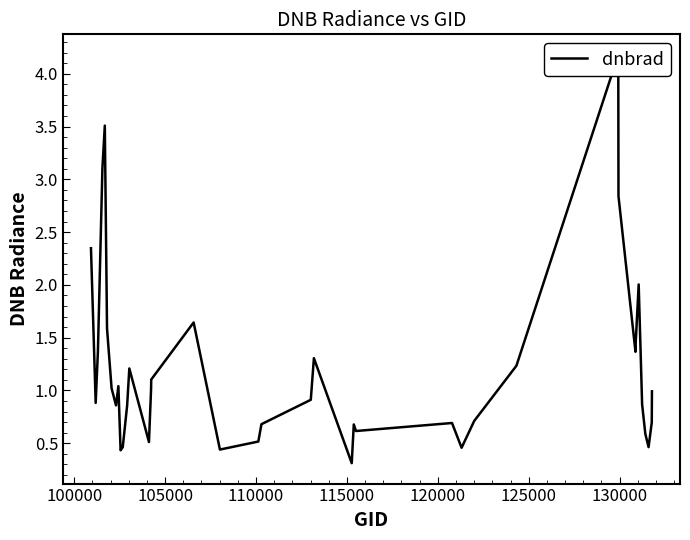

Reading right to left, transcribe all the data shown in this chart.

1.0	0.7	0.5	0.6	0.9	2.0	1.5	1.4	2.8	4.2	1.2	0.7	0.5	0.7	0.6	0.7	0.3	1.3	0.9	0.7	0.5	0.4	1.6	1.1	1.0	0.5	1.2	0.9	0.7	0.5	0.4	1.0	0.9	1.0	1.6	3.5	3.1	1.4	0.9	2.3